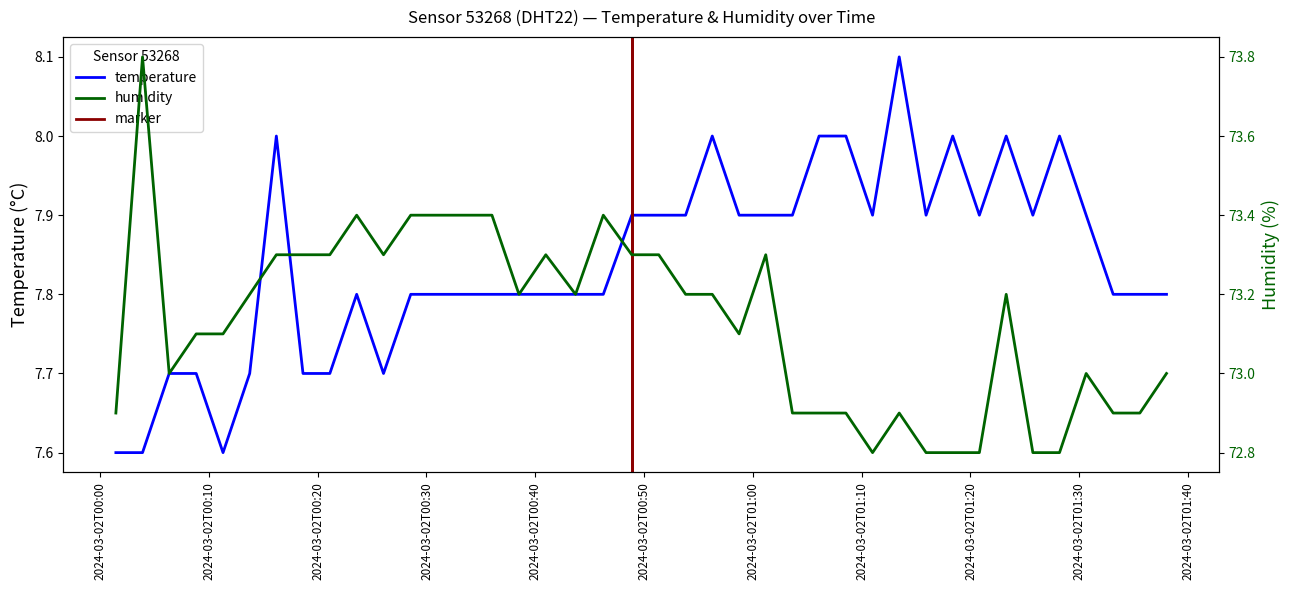

At which category does the chart reach its minimum across all series?

2024-03-02T00:01:27